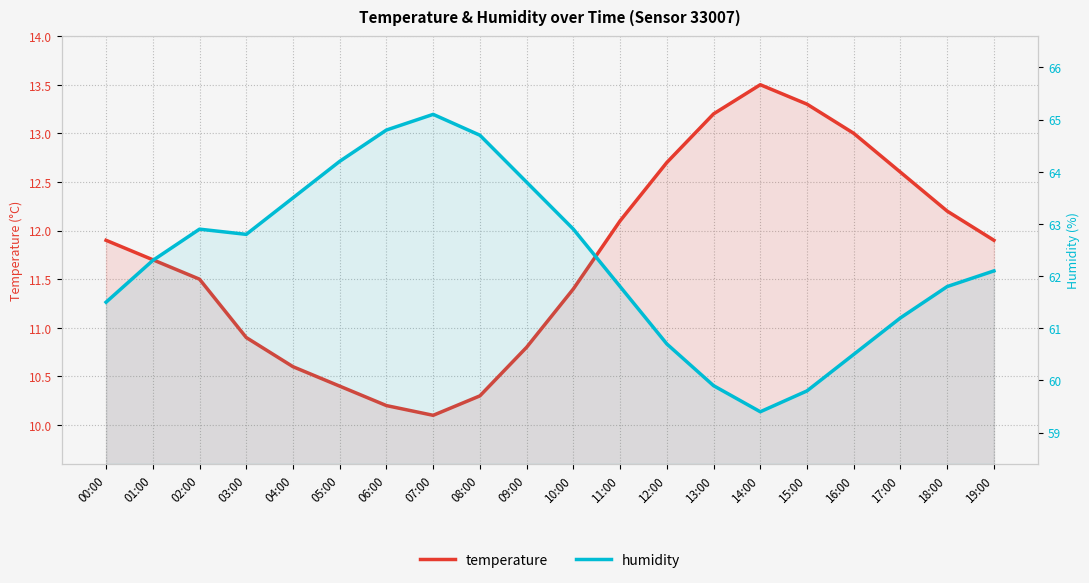

Which series changed the most between 05:00 and 09:00?

humidity